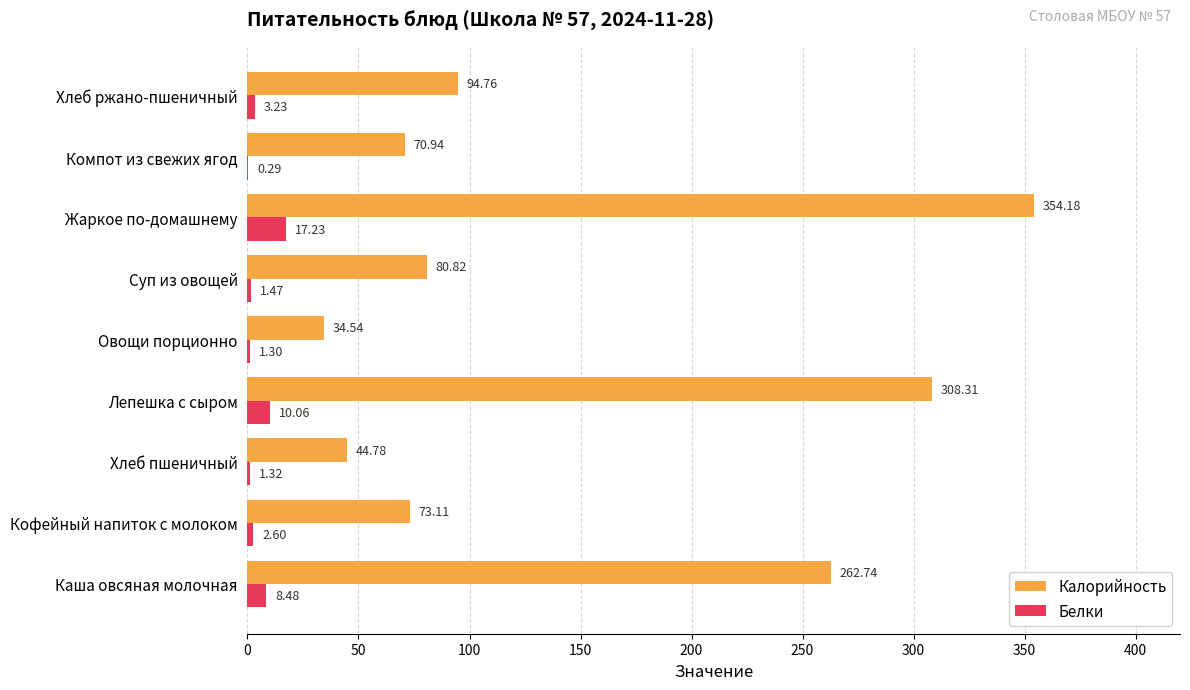

What is the sum of all Белки values?

46.0